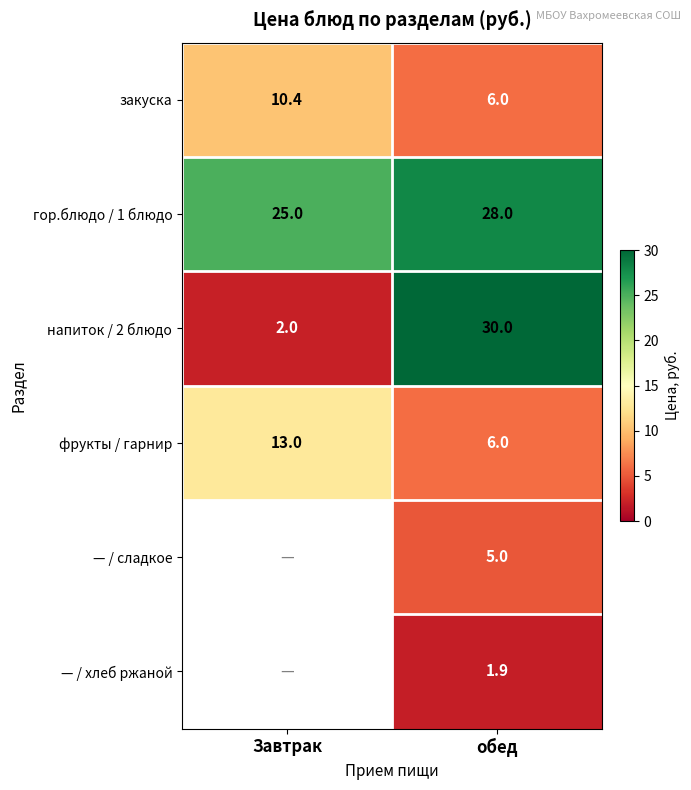

Rank the categories by закуска value from lowest to highest.

обед, Завтрак